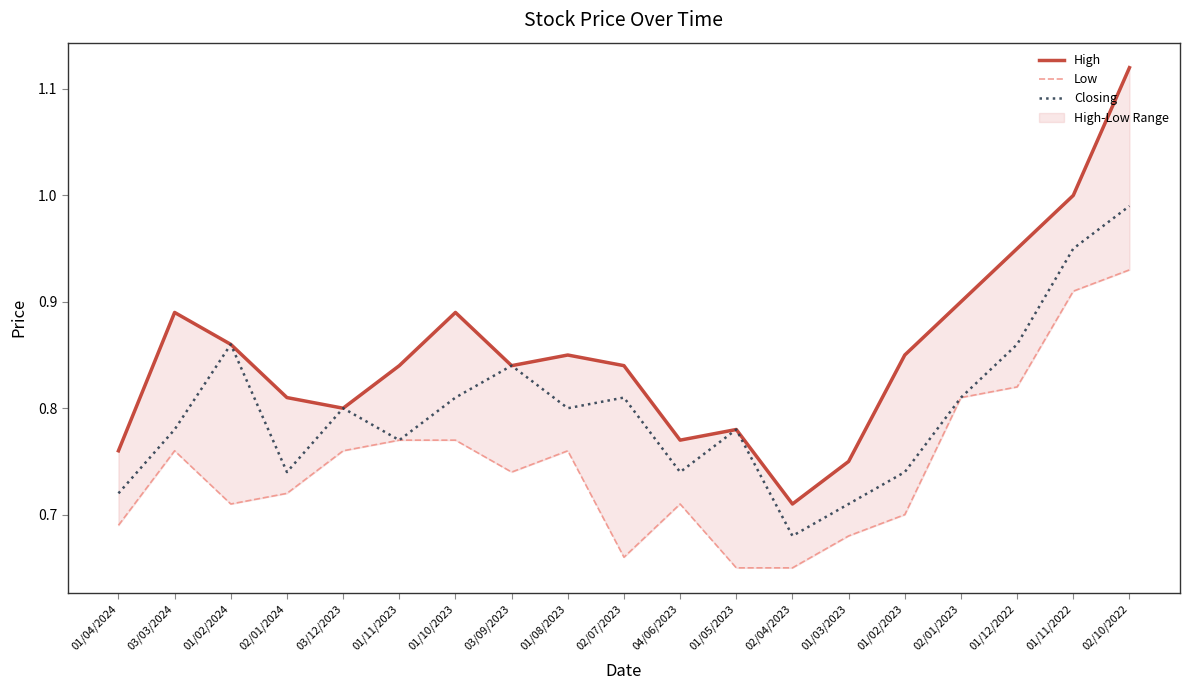

At 03/12/2023, list the series in order from smallest to largest.

Low, High, Closing